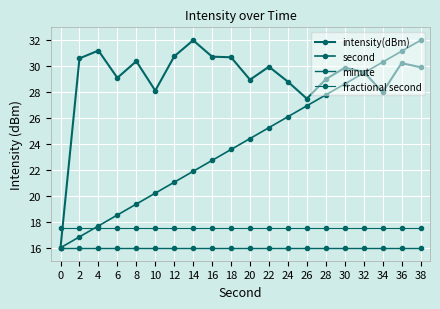

True or false: fractional second has a value of 25.2 at 16.

False